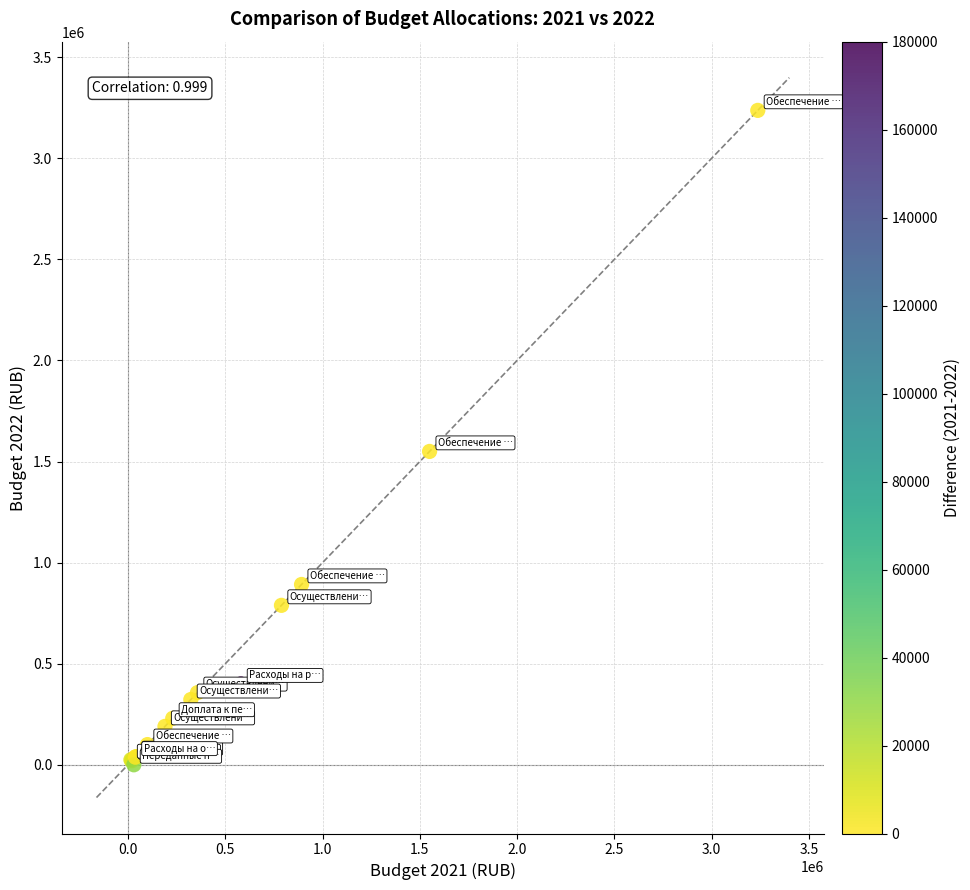

What Y value in the scatter plot is closest to 1618500?

1550000.0